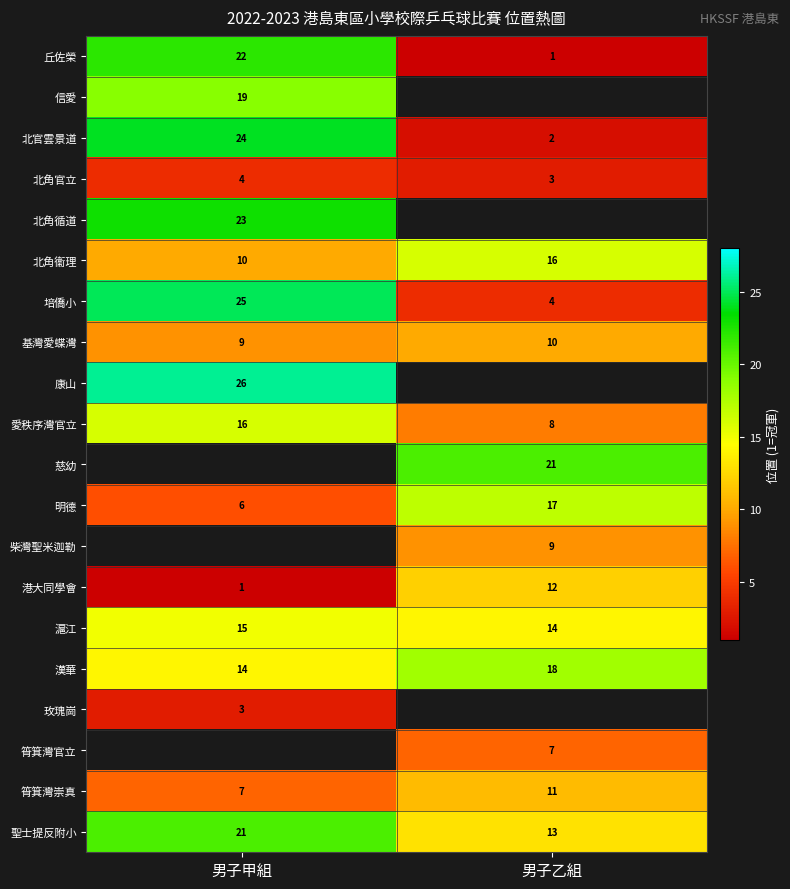

At how many categories does at least one series exceed 14?

2